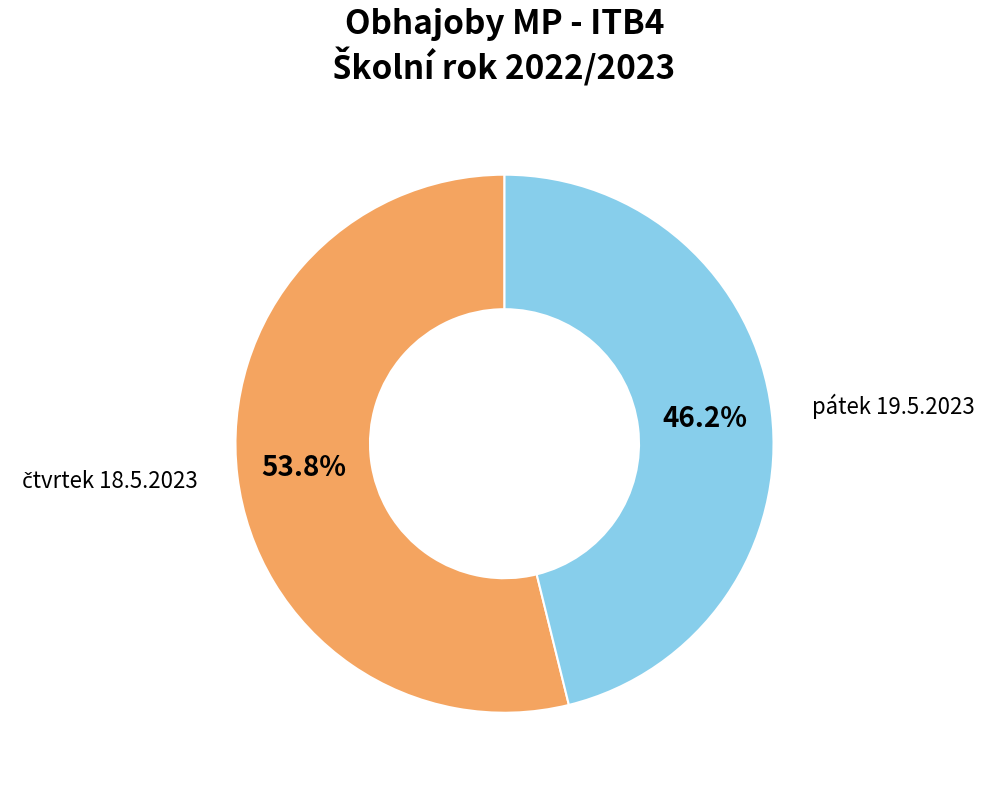

What percentage is NOT represented by pátek 19.5.2023?

53.8%